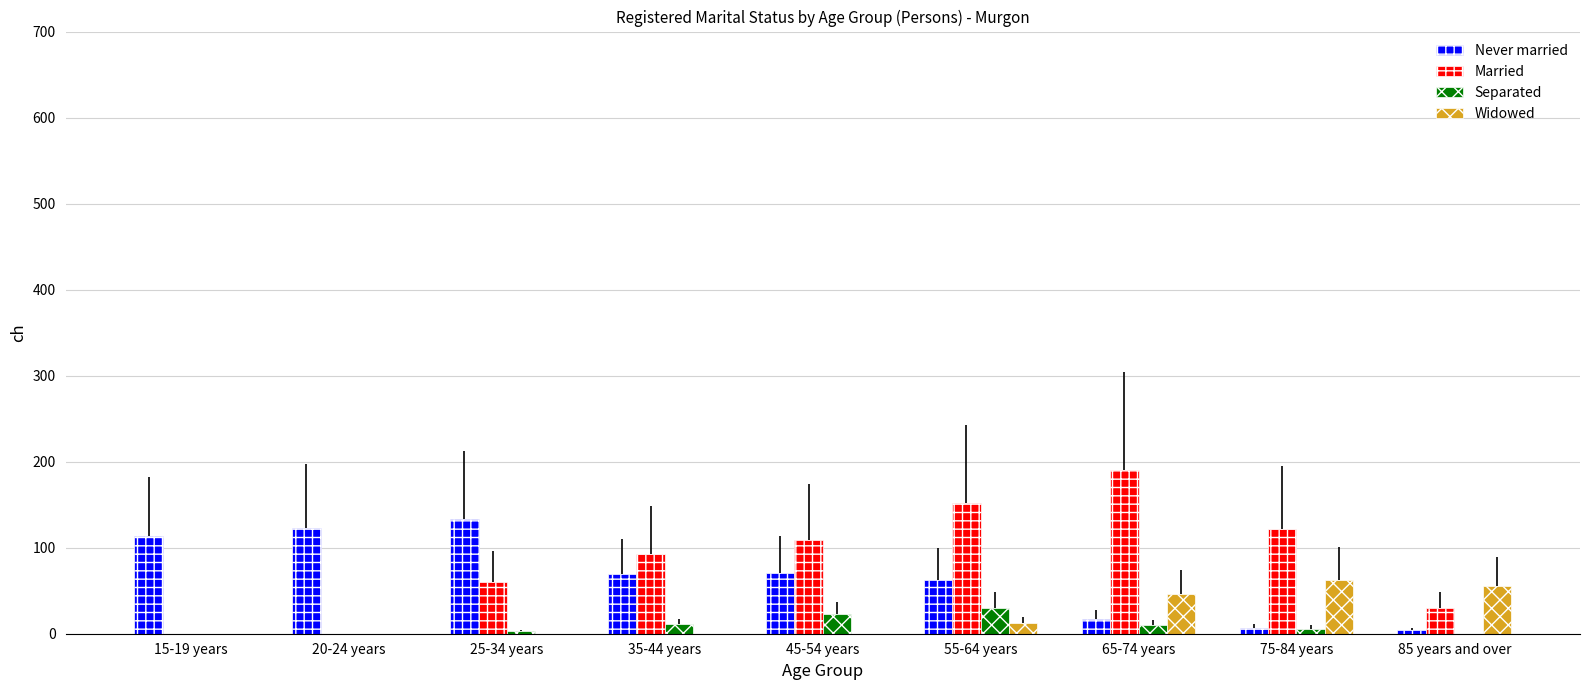

What is the spread (max minus min) of values at 25-34 years?

133